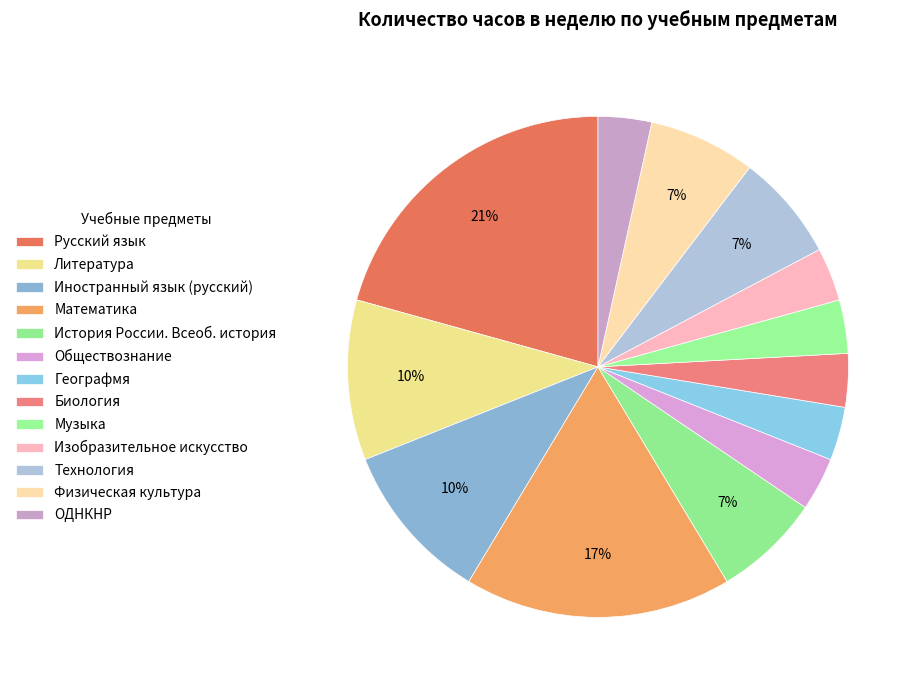

What percentage is the История России. Всеоб. история slice, to the nearest percent?

7%